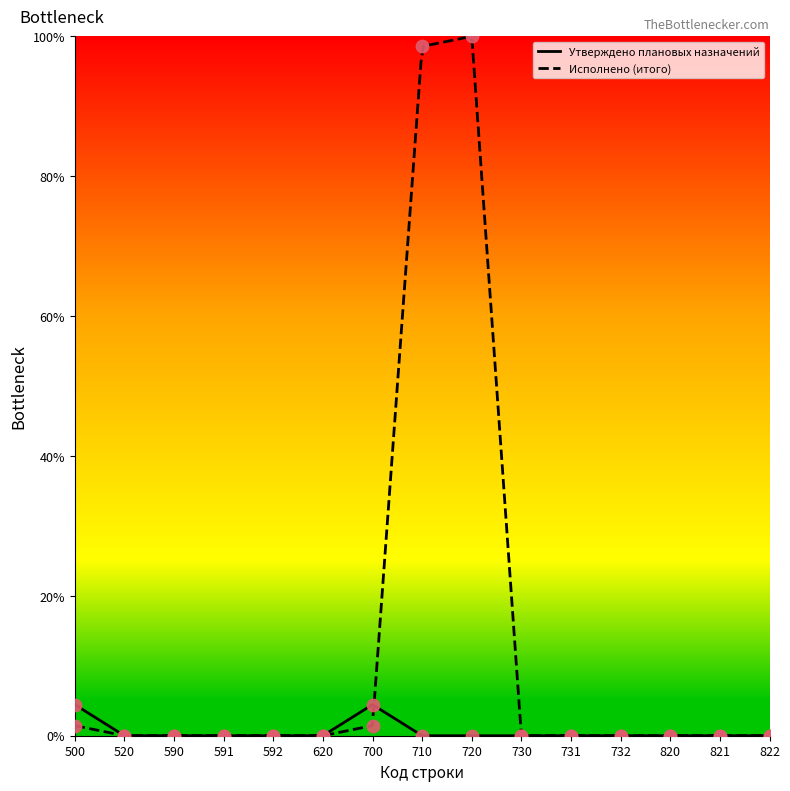

Is the value of Утверждено (точки) at 590 greater than the value of Исполнено (точки) at 730?

No